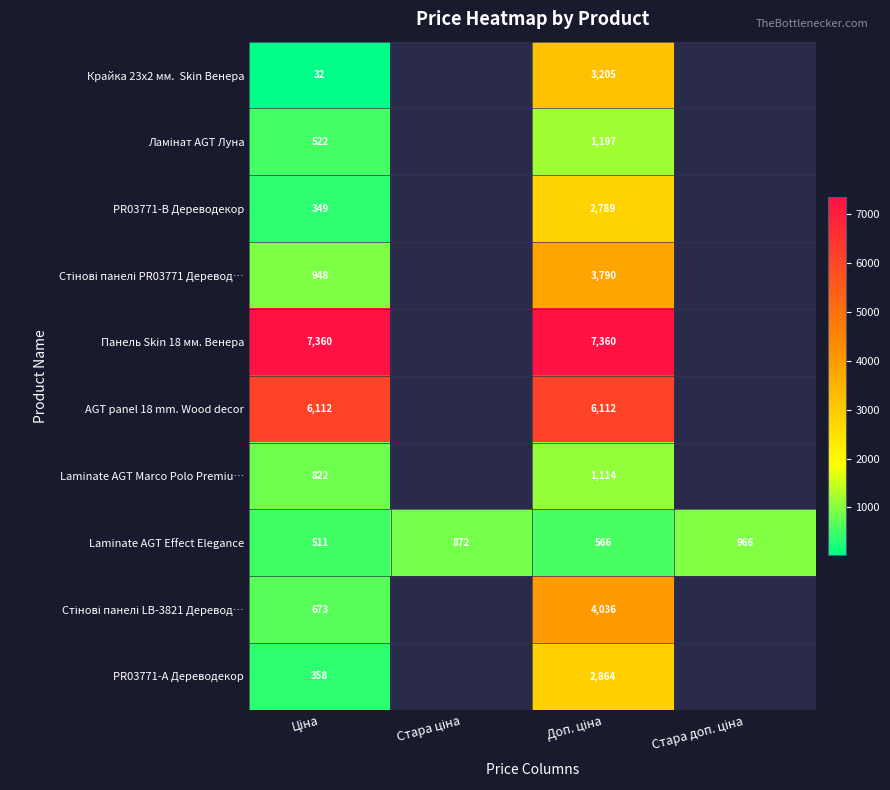

At which label is PR03771-А Дереводекор closest to 1610?

Ціна